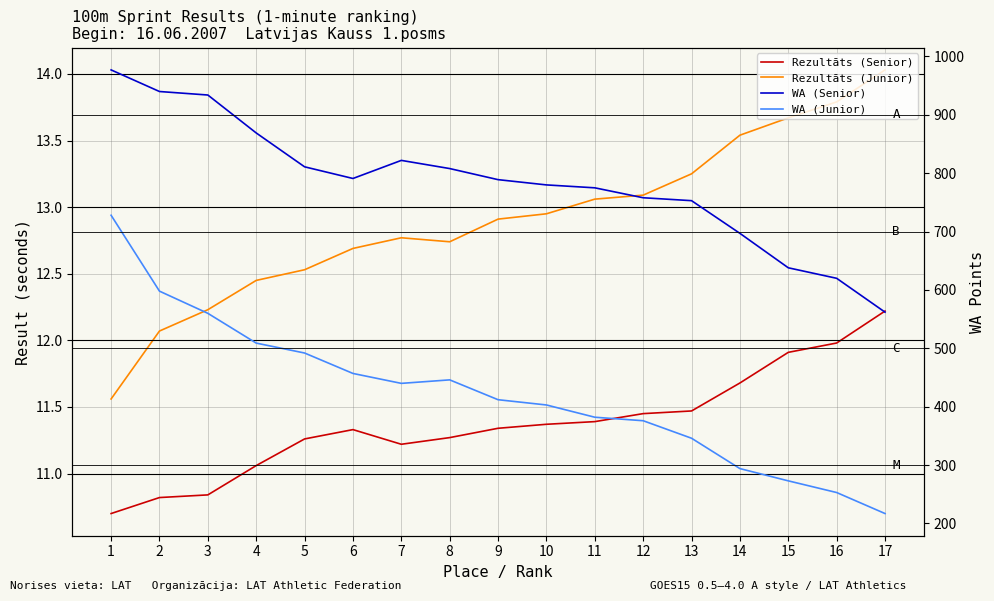

Reading left to right, what are all the values shown in this chart?

Rezultāts (Senior): 1=10.7	2=10.8	3=10.8	4=11.1	5=11.3	6=11.3	7=11.2	8=11.3	9=11.3	10=11.4	11=11.4	12=11.4	13=11.5	14=11.7	15=11.9	16=12.0	17=12.2
Rezultāts (Junior): 1=11.6	2=12.1	3=12.2	4=12.4	5=12.5	6=12.7	7=12.8	8=12.7	9=12.9	10=12.9	11=13.1	12=13.1	13=13.2	14=13.5	15=13.7	16=13.8	17=14.0
WA (Senior): 1=977.0	2=940.0	3=934.0	4=869.0	5=811.0	6=791.0	7=822.0	8=808.0	9=789.0	10=780.0	11=775.0	12=758.0	13=753.0	14=697.0	15=638.0	16=620.0	17=562.0
WA (Junior): 1=728.0	2=598.0	3=560.0	4=509.0	5=492.0	6=457.0	7=440.0	8=446.0	9=412.0	10=403.0	11=382.0	12=376.0	13=346.0	14=294.0	15=273.0	16=253.0	17=217.0